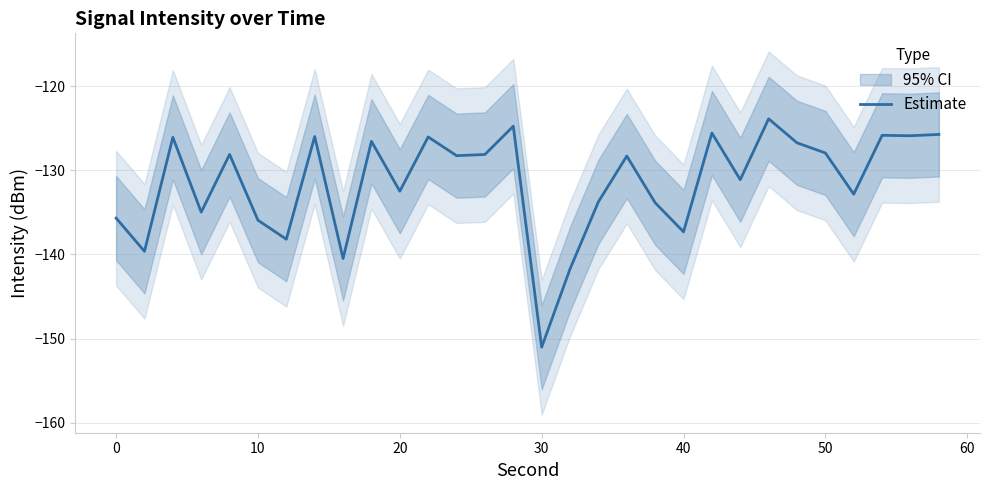

Reading left to right, extract all data points from this chart.

-135.7	-139.6	-126.1	-135.0	-128.1	-135.9	-138.2	-126.0	-140.5	-126.6	-132.5	-126.0	-128.3	-128.1	-124.8	-151.0	-141.7	-133.7	-128.3	-133.9	-137.3	-125.6	-131.1	-123.9	-126.7	-127.9	-132.8	-125.8	-125.9	-125.7